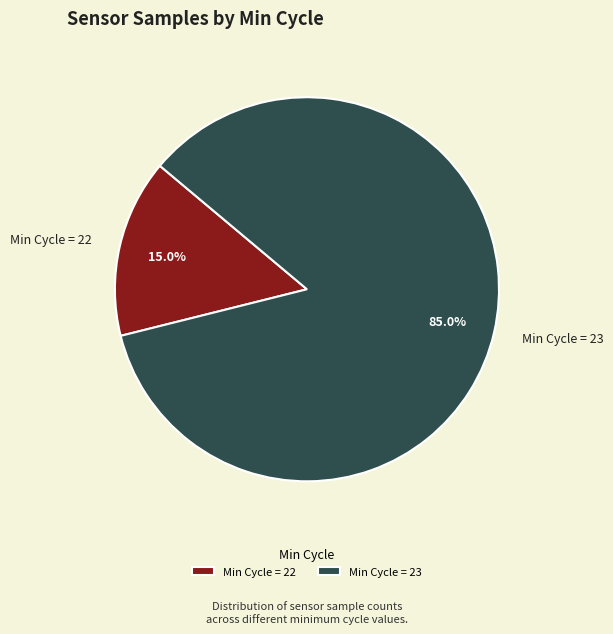

To the nearest percent, what is the average slice percentage?

50%